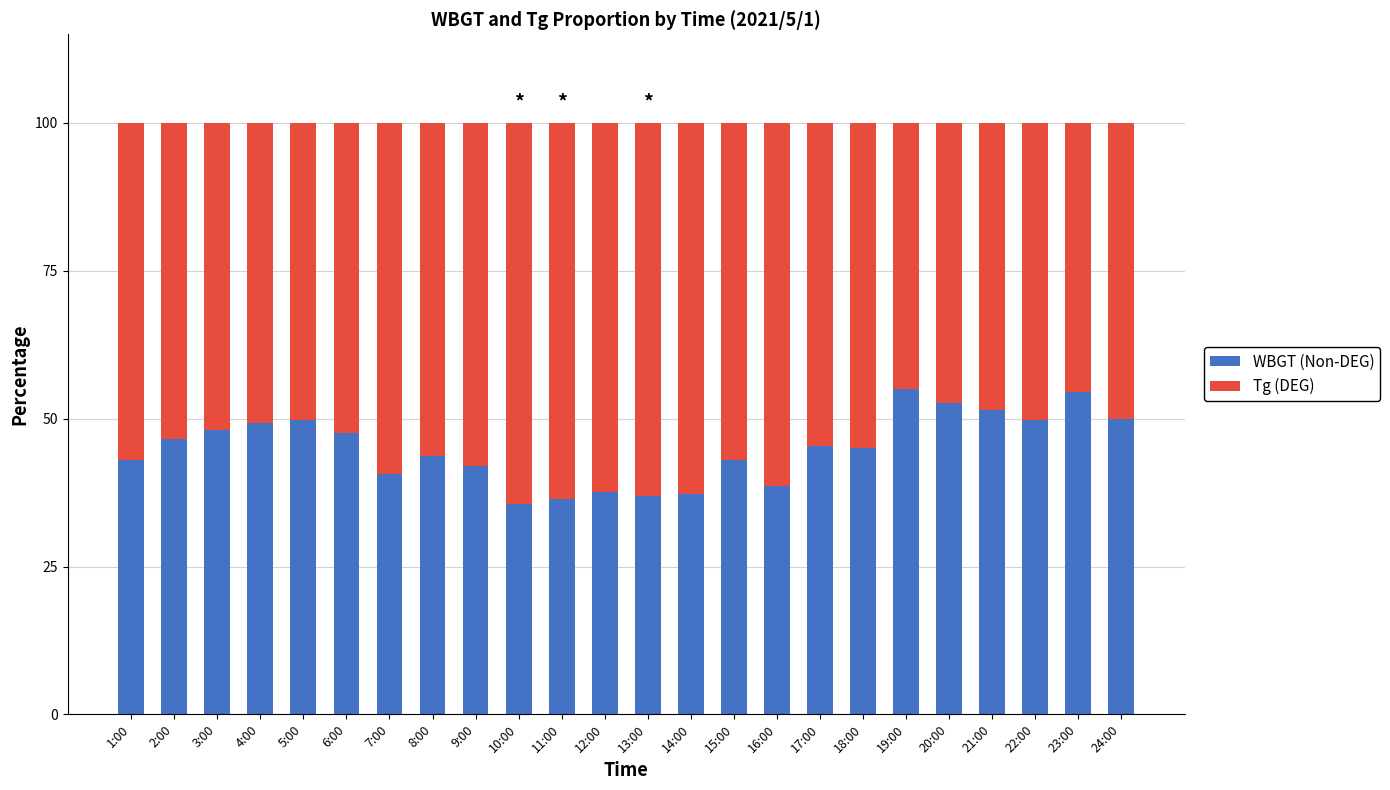

True or false: WBGT (Non-DEG) has a value of 45.4 at 17:00.

True